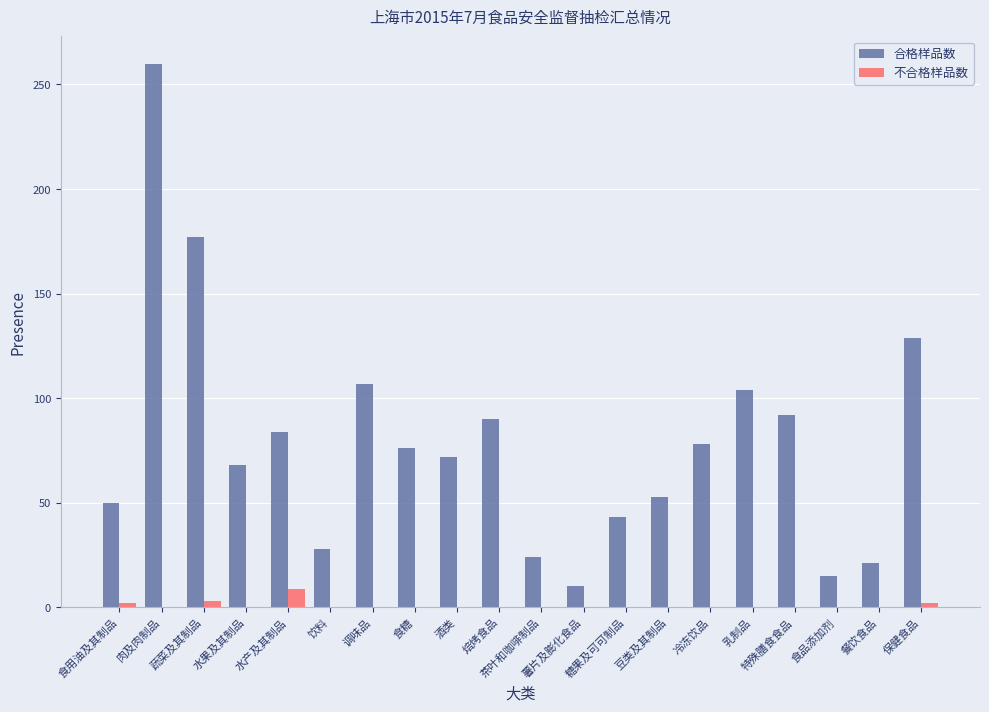

Which series has the largest total across all categories?

合格样品数